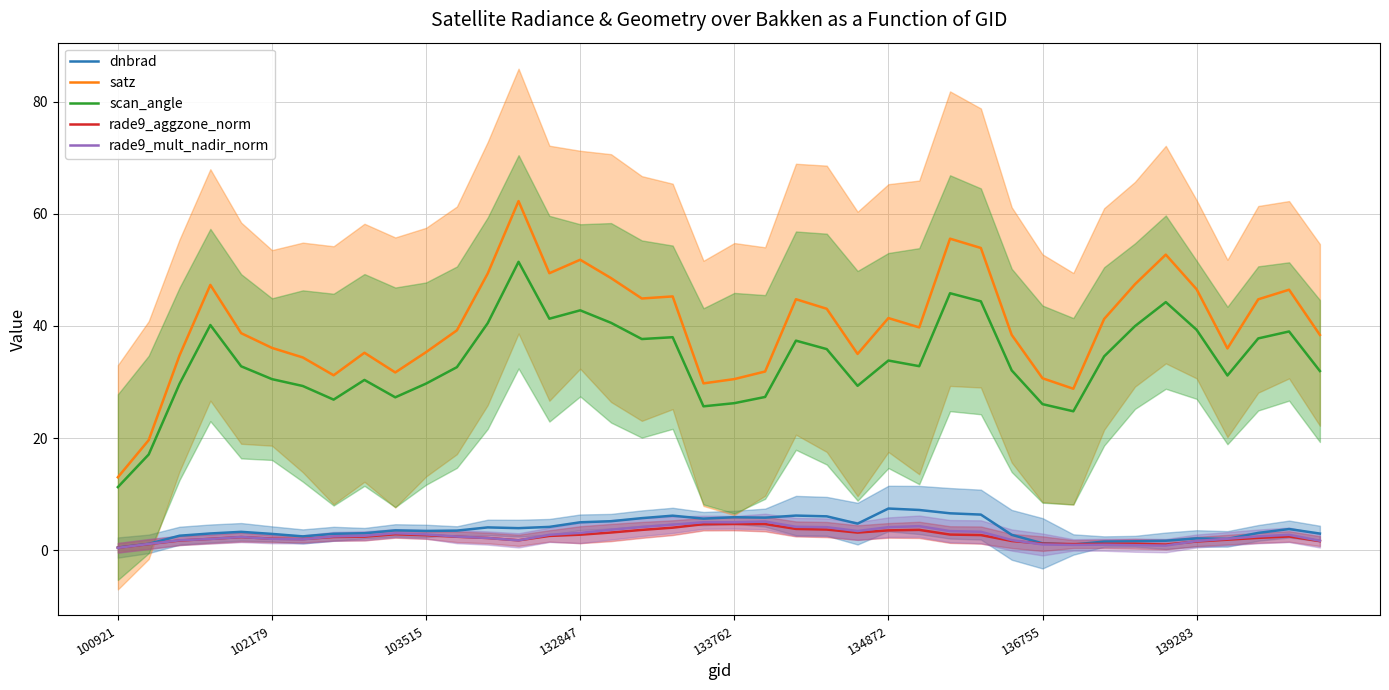

True or false: rade9_mult_nadir_norm has a value of 1.7 at 139283.

True